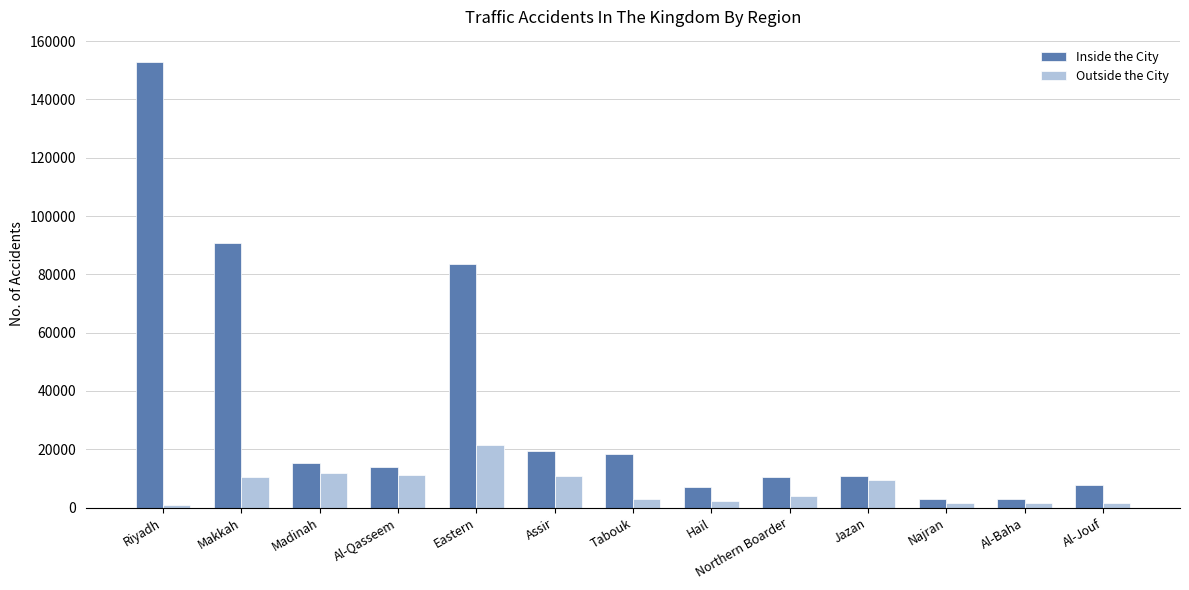

Where is Inside the City nearest to the value 77827?

Eastern